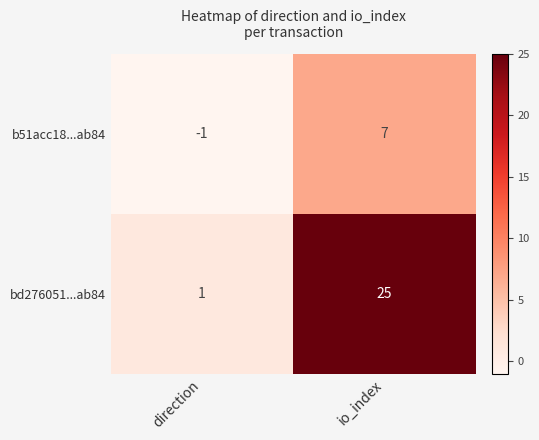

Where is bd276051...ab84 nearest to the value 13?

direction